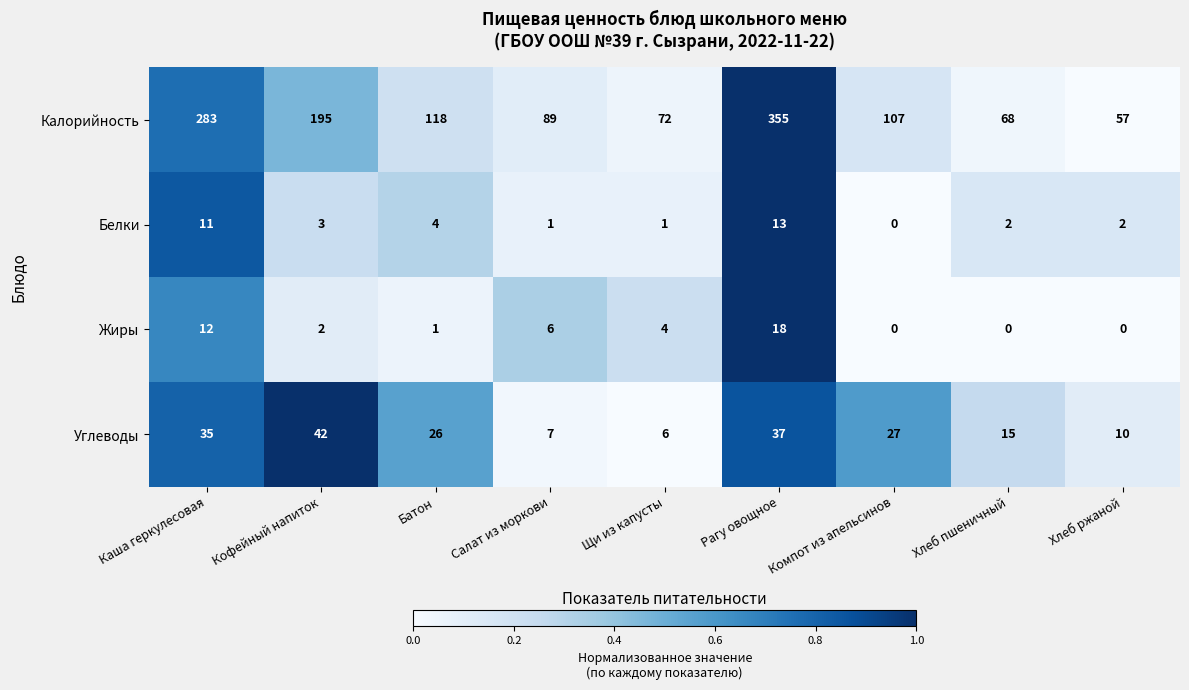

How many values in the Жиры series are below 2?

4